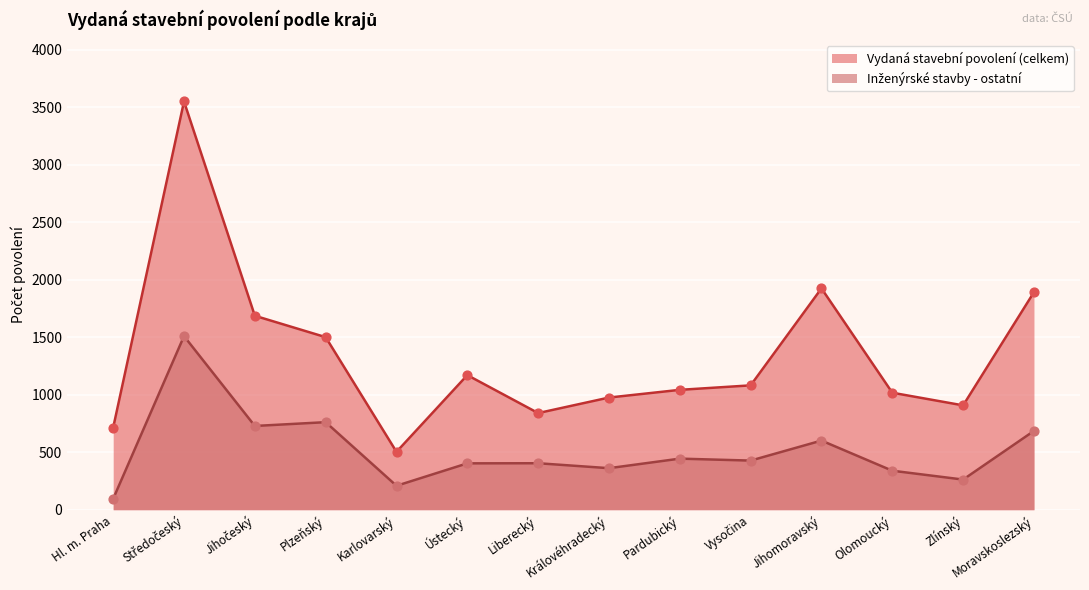

Which series has the largest total across all categories?

Vydaná stavební povolení (celkem)